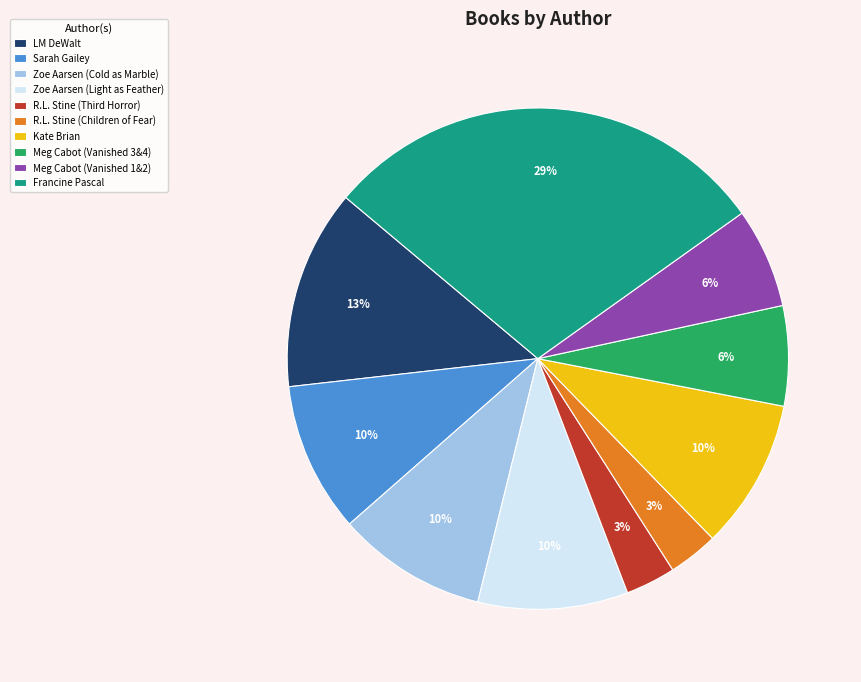

Approximately how many times larger is the value at R.L. Stine (Children of Fear) compared to Kate Brian?

0.3